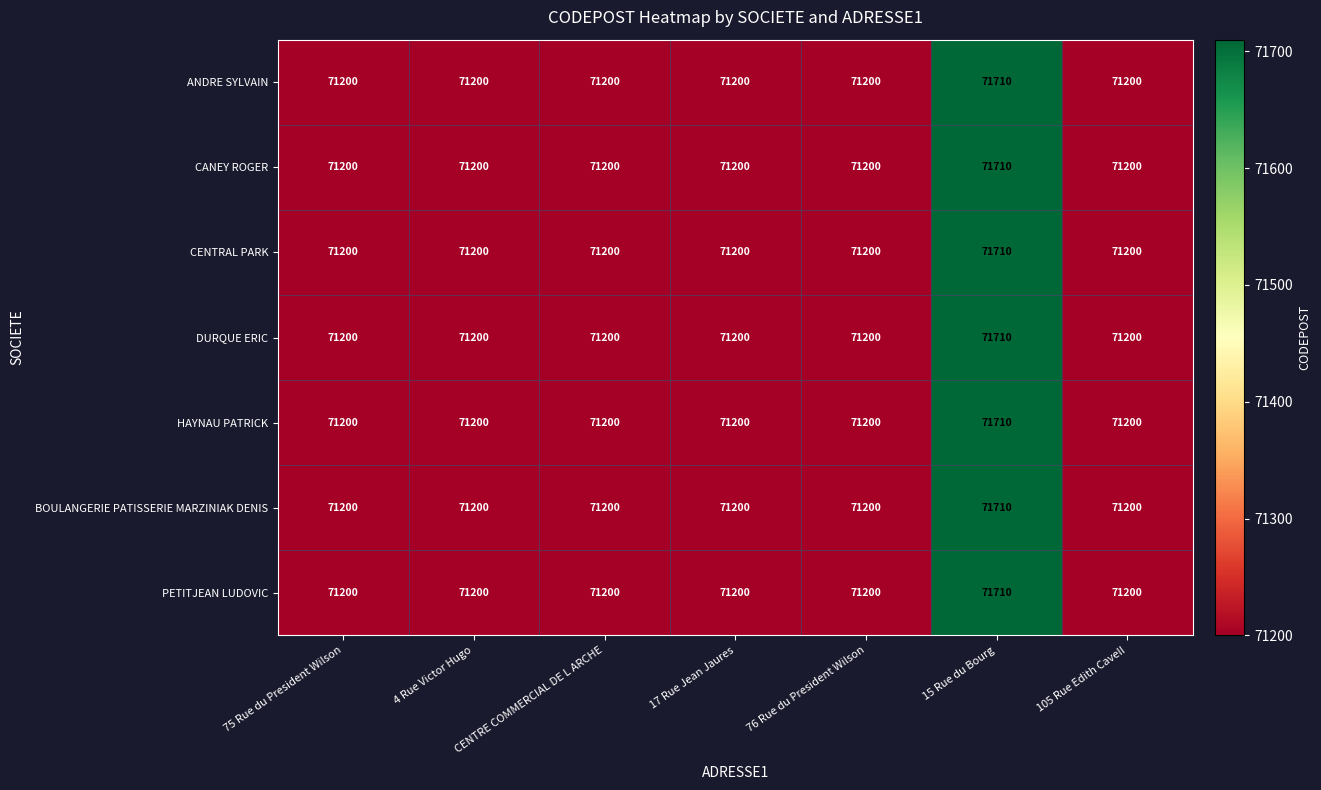

What is the difference between the maximum and minimum values in the BOULANGERIE PATISSERIE MARZINIAK DENIS series?

510